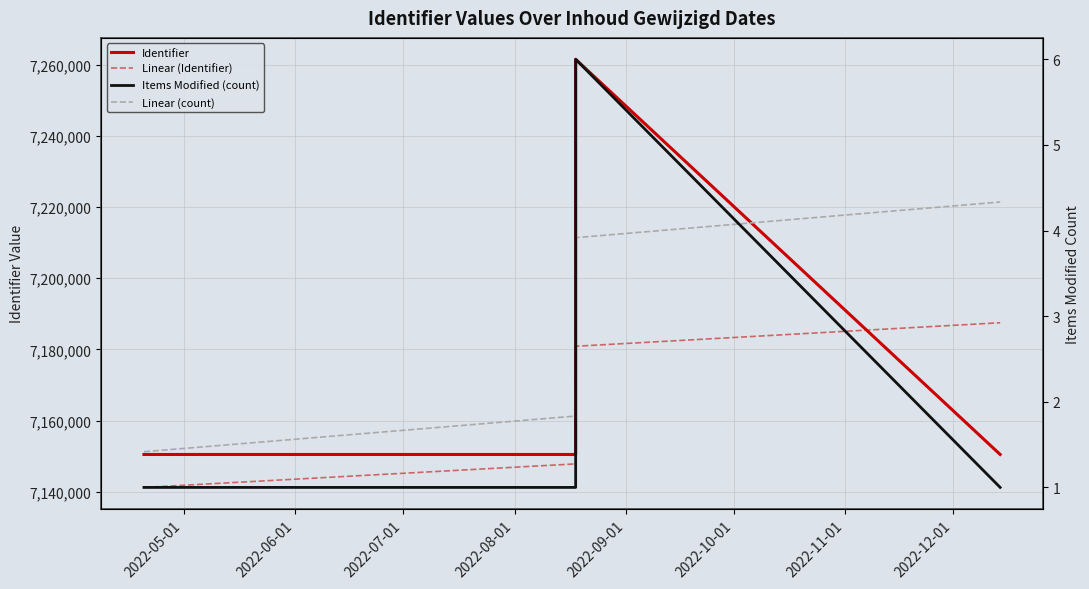

At which label does Linear (Identifier) first exceed 7167682?

2022-09-01